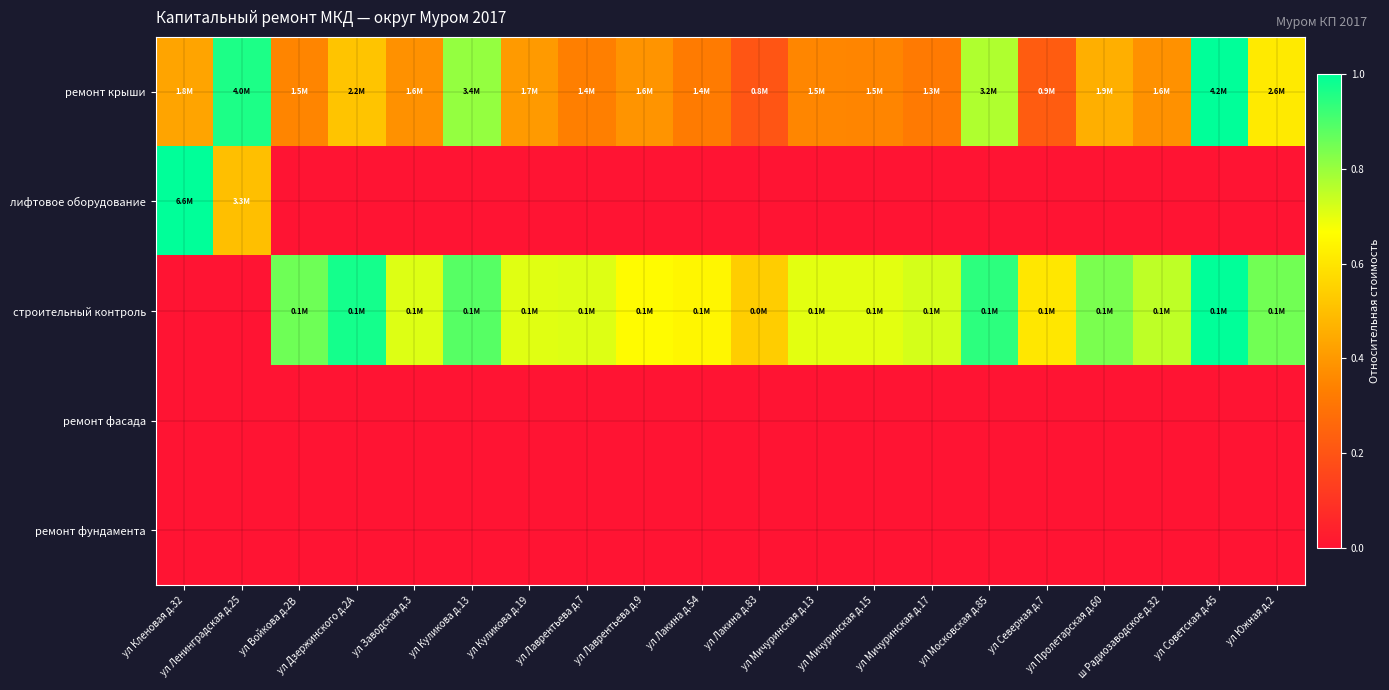

Which series has the largest range (max minus min)?

лифтовое оборудование